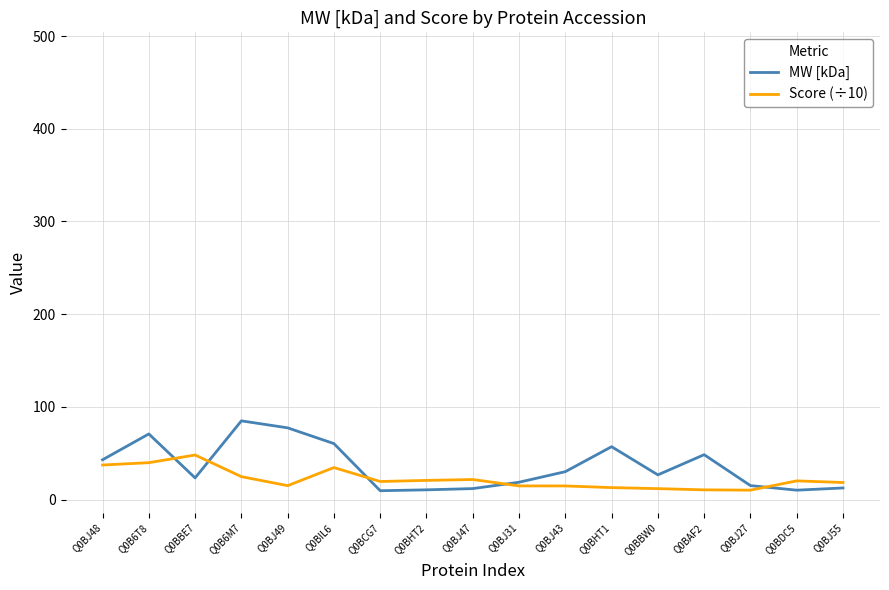

List the series in order of their peak value, highest first.

MW [kDa], Score (÷10)